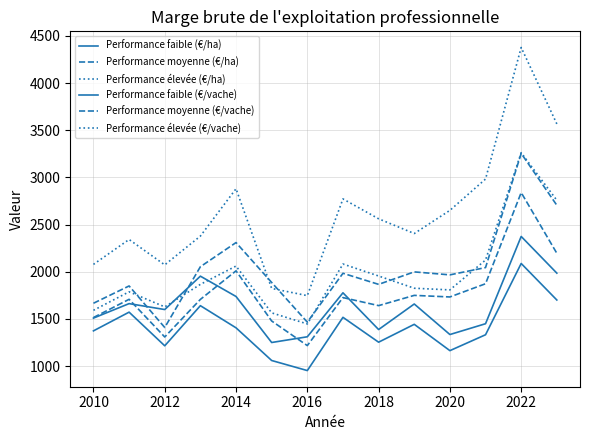

How many lines are shown in the chart?

6